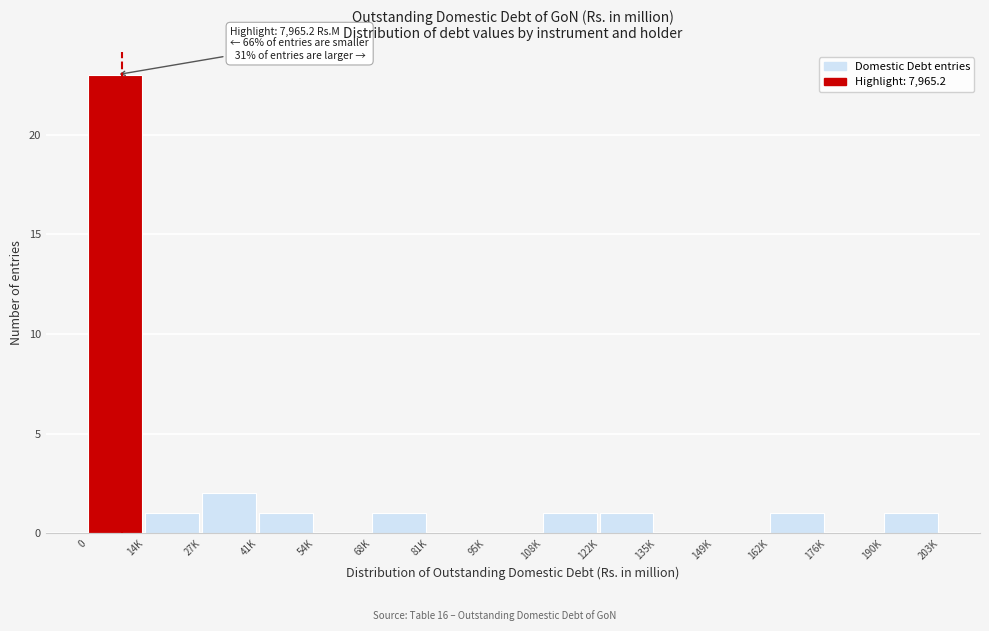

Reading left to right, transcribe all the data shown in this chart.

0=23	14K=1	27K=2	41K=1	54K=0	68K=1	81K=0	95K=0	108K=1	122K=1	135K=0	149K=0	162K=1	176K=0	190K=1